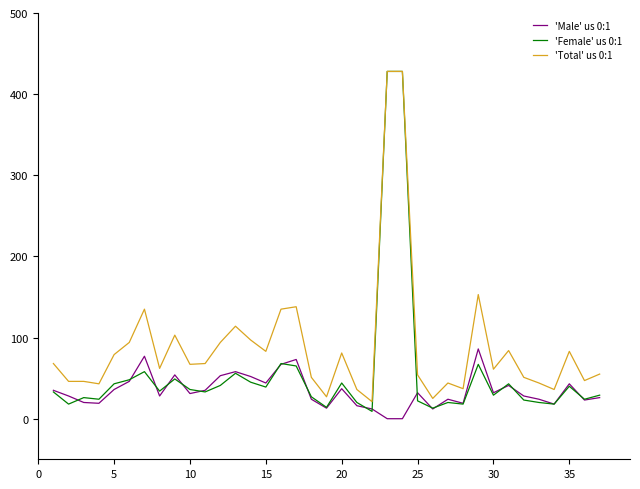

What is the greatest value displayed?

428